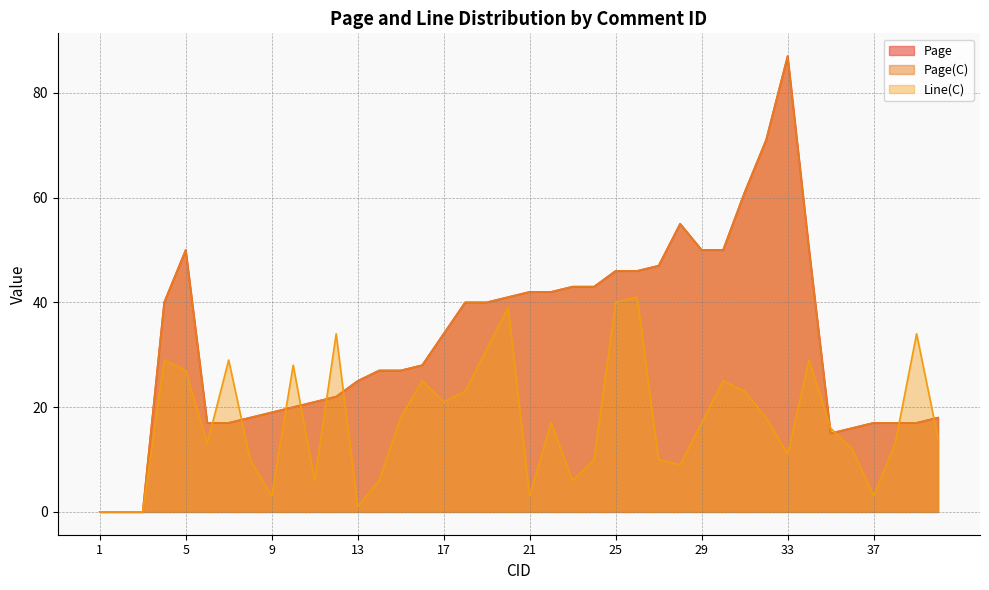

Reading left to right, what are all the values shown in this chart?

Page: 0	0	0	40	50	17	17	18	19	20	21	22	25	27	27	28	34	40	40	41	42	42	43	43	46	46	47	55	50	50	61	71	87	50	15	16	17	17	17	18
Page(C): 0	0	0	40	50	17	17	18	19	20	21	22	25	27	27	28	34	40	40	41	42	42	43	43	46	46	47	55	50	50	61	71	87	50	15	16	17	17	17	18
Line(C): 0	0	0	29	27	13	29	10	3	28	6	34	1	6	18	25	21	23	31	39	3	17	6	10	40	41	10	9	17	25	23	18	11	29	16	12	3	13	34	14